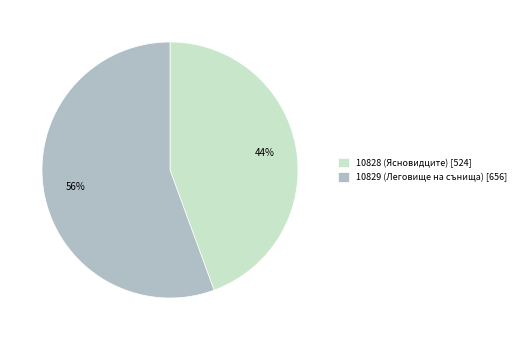

True or false: 10829 (Леговище на сънища) accounts for 66% of the total.

False